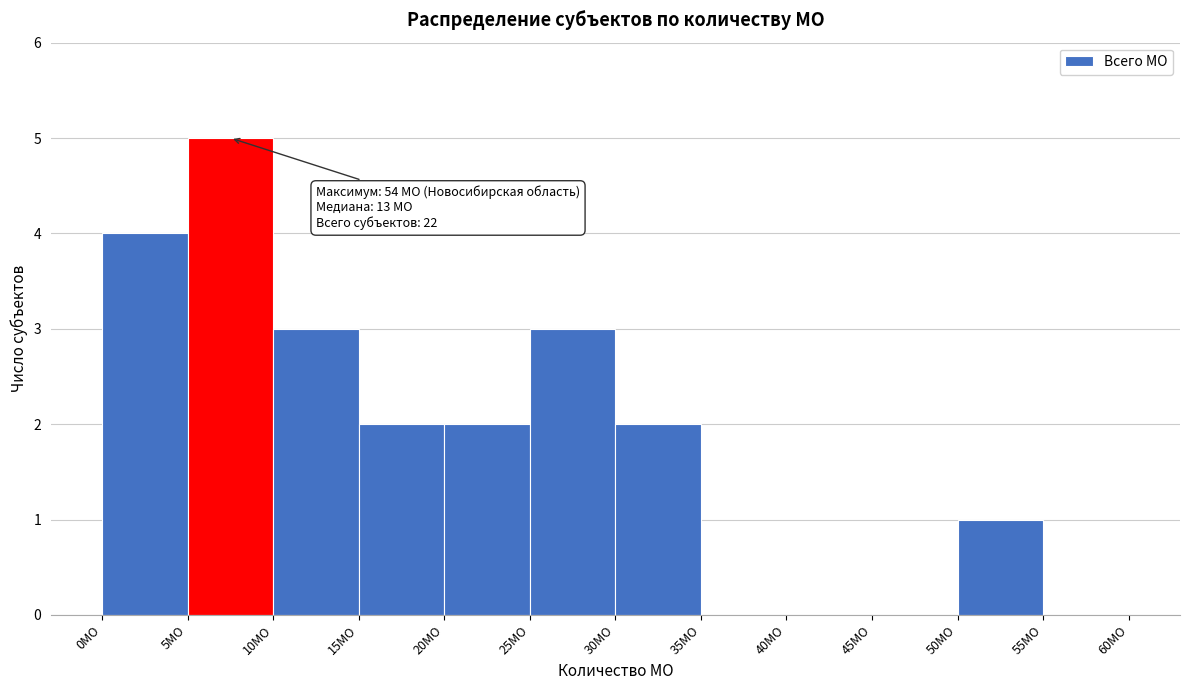

Which range on the x-axis has the tallest bar?

5 to 10